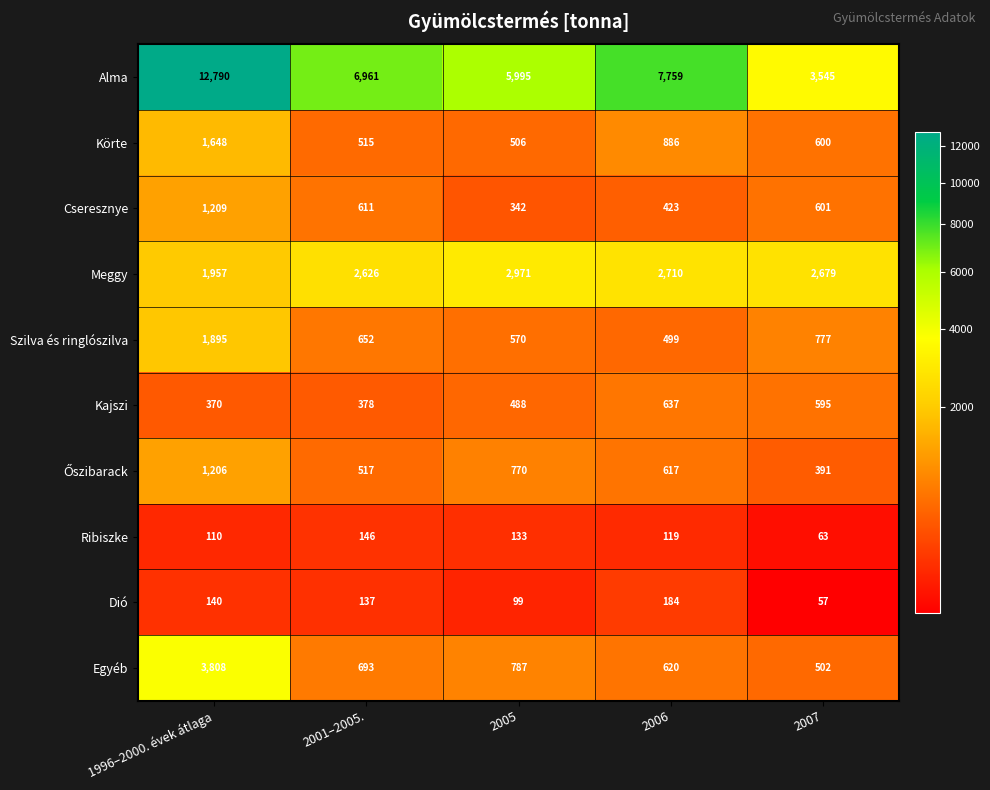

What is the difference between the Körte values at 2005 and 2007?

94